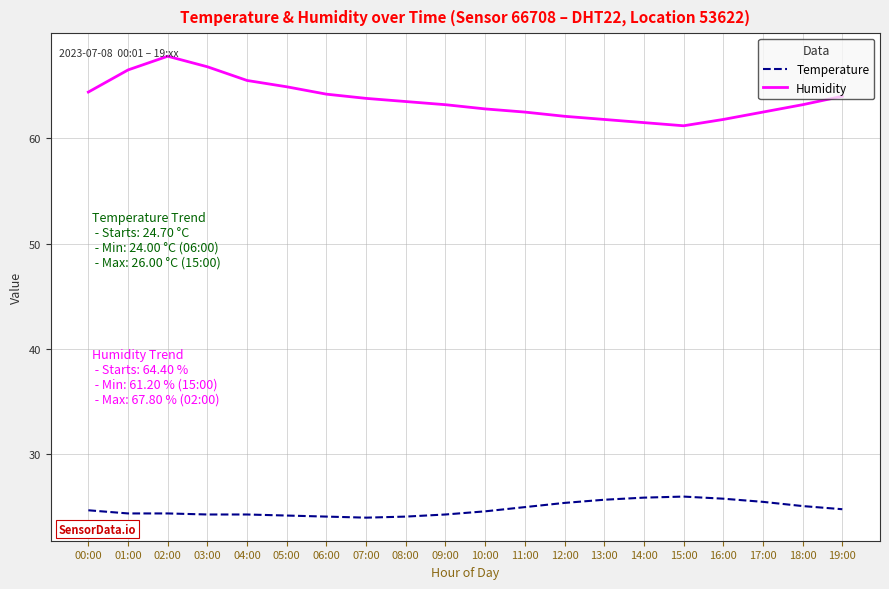

What position from the left is 12:00?

13